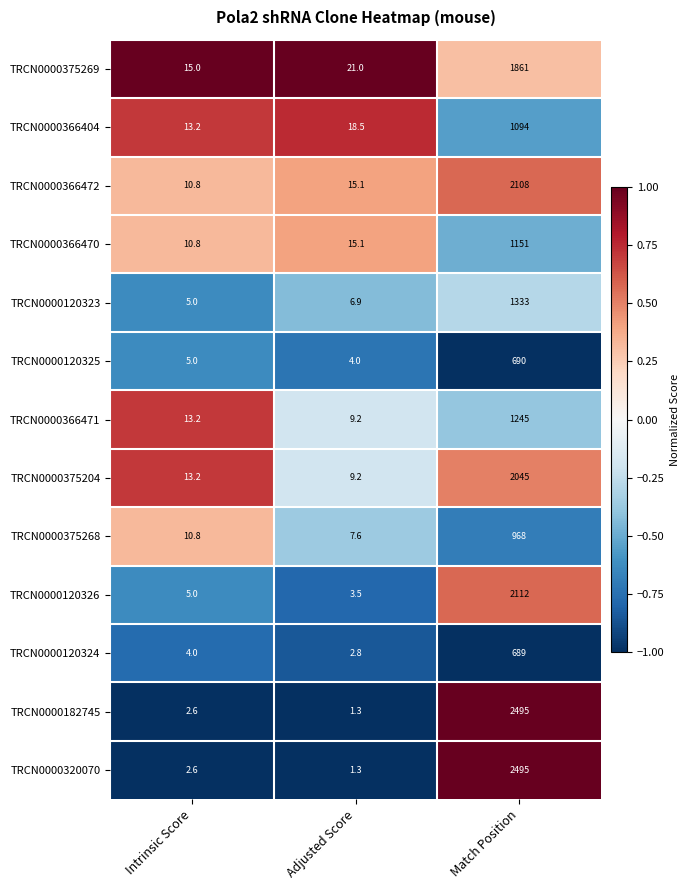

What is the total value across all series at Intrinsic Score?

111.2